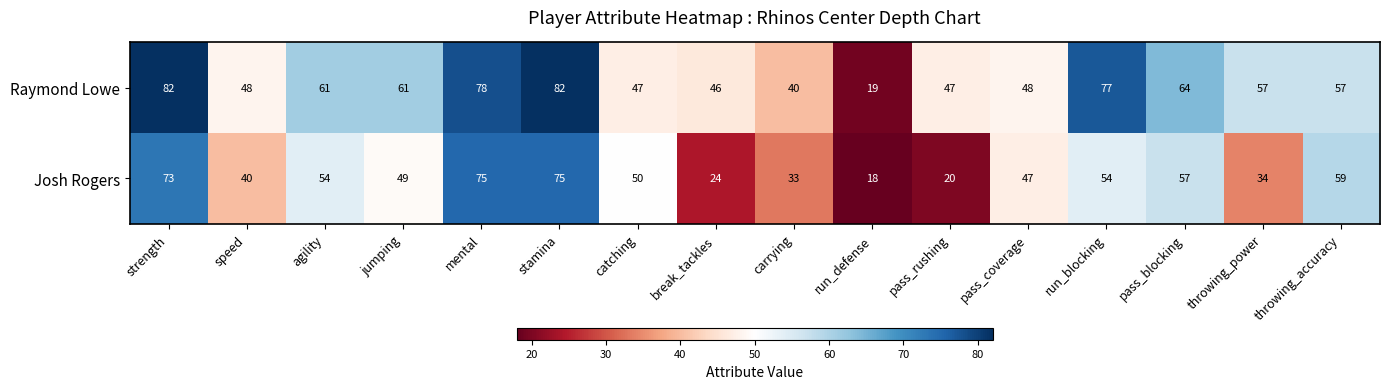

What is the difference between the highest and lowest values at break_tackles?

22